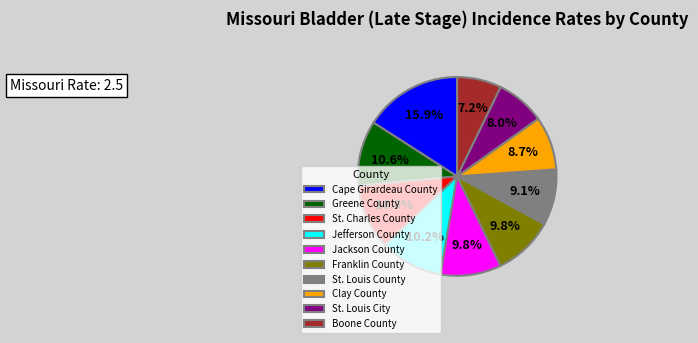

Between Boone County and St. Louis City, which is larger?

St. Louis City